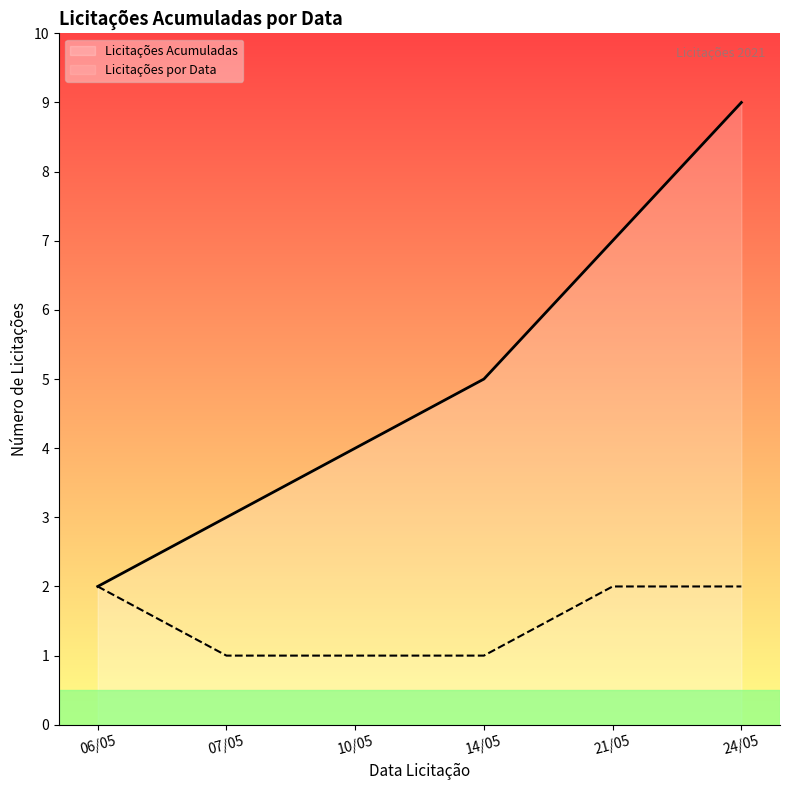

Is it true that the value at 14/05/2021 is 5?

True